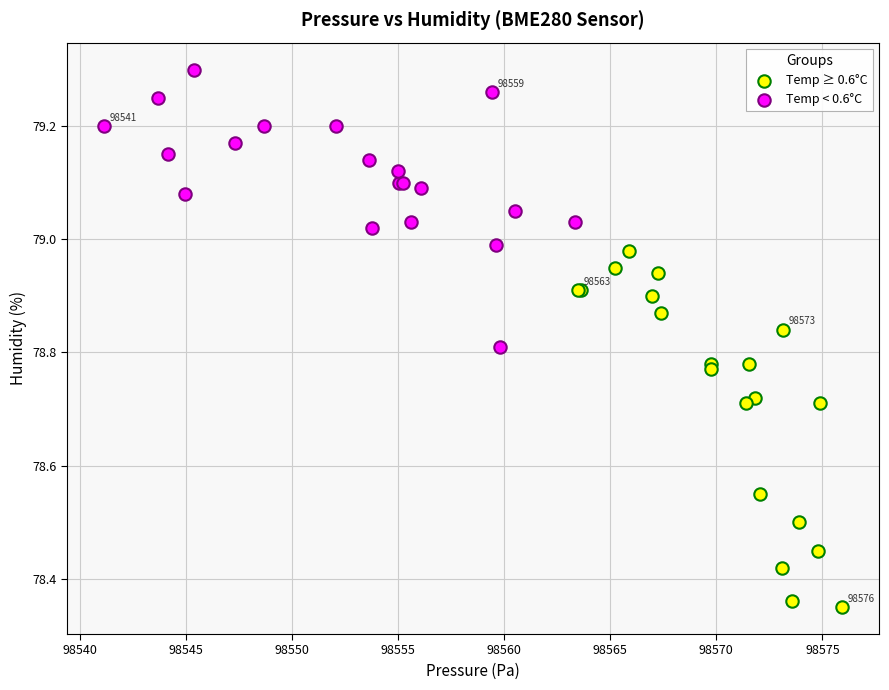

Which series contains the highest Y value?

Temp < 0.6°C